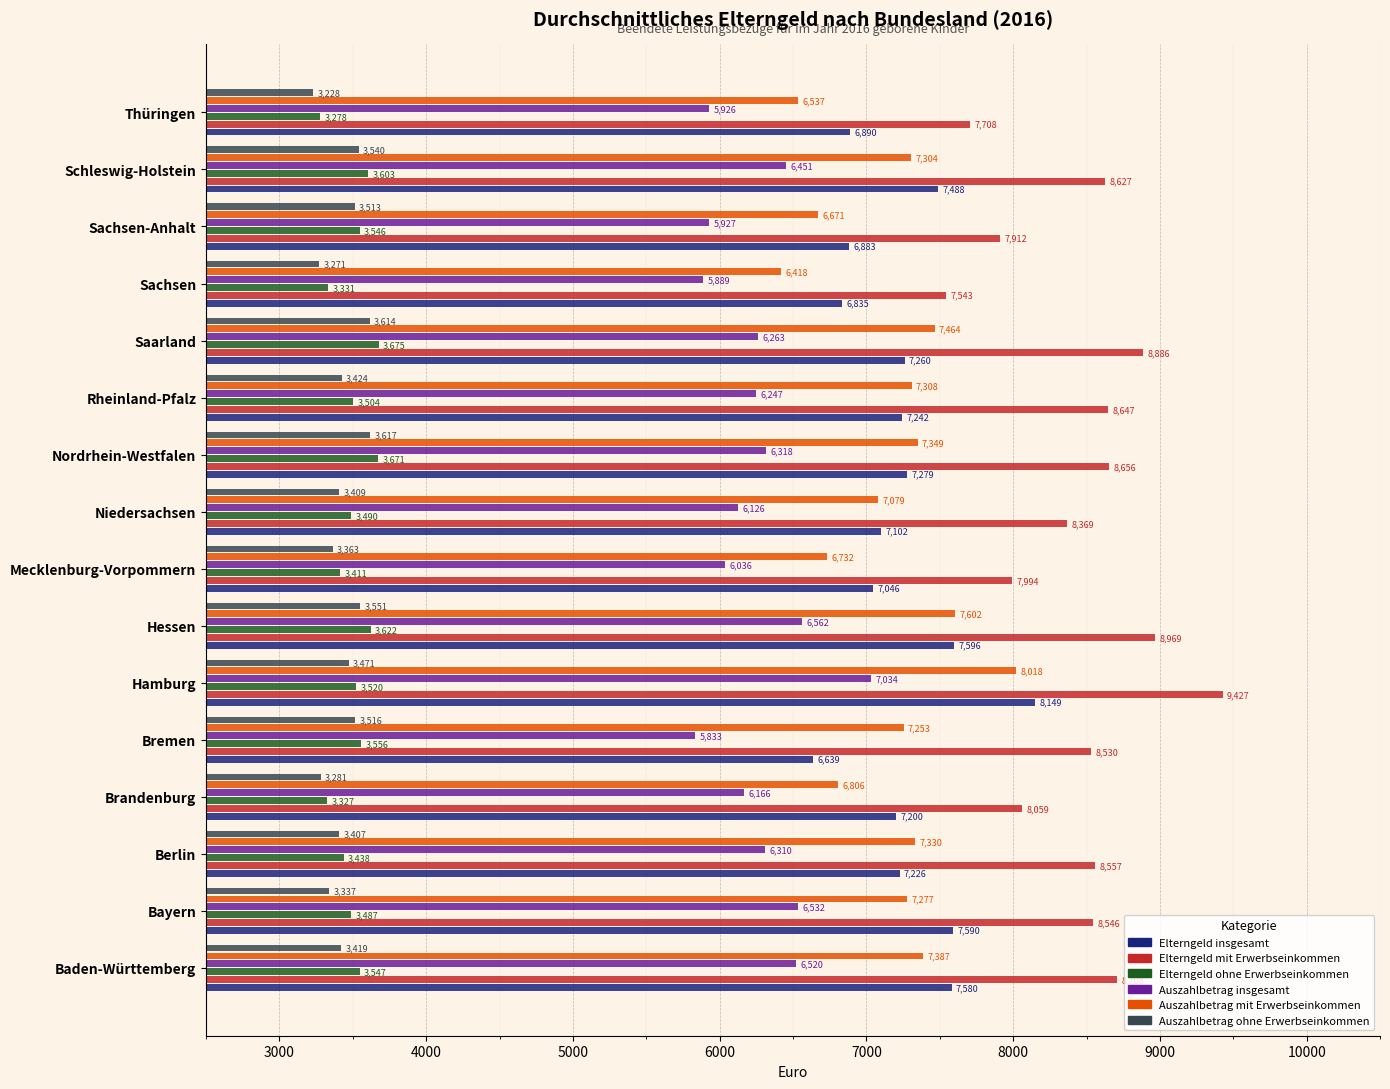

Rank the categories by Auszahlbetrag ohne Erwerbseinkommen value from highest to lowest.

Nordrhein-Westfalen, Saarland, Hessen, Schleswig-Holstein, Bremen, Sachsen-Anhalt, Hamburg, Rheinland-Pfalz, Baden-Württemberg, Niedersachsen, Berlin, Mecklenburg-Vorpommern, Bayern, Brandenburg, Sachsen, Thüringen